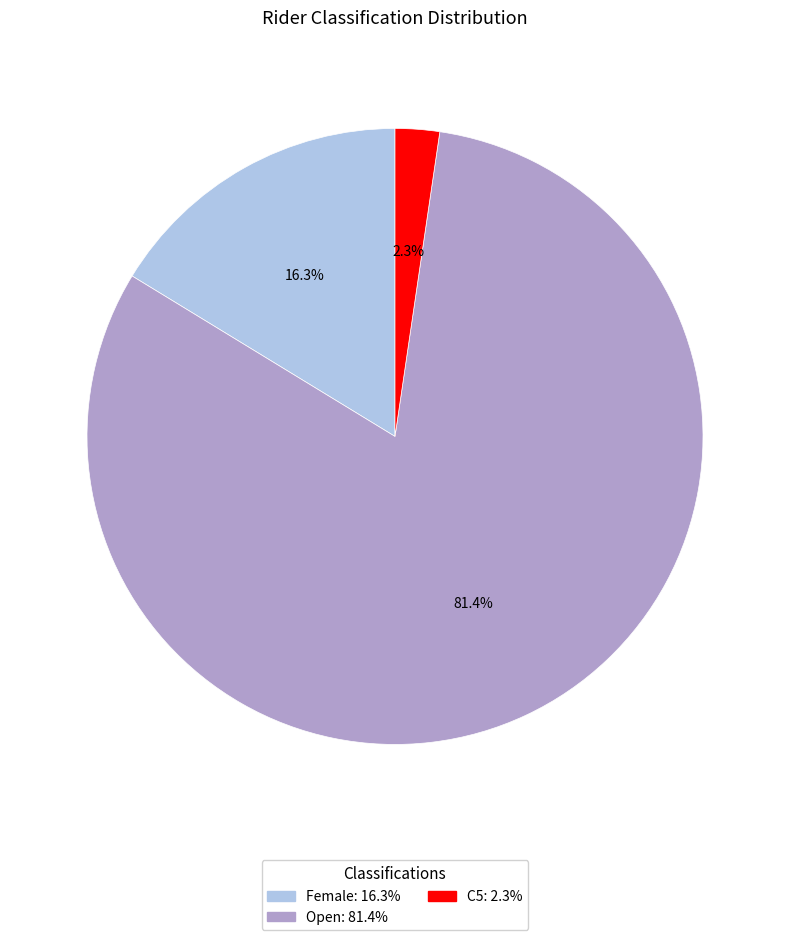

Is there any slice that represents more than half of the pie?

Yes